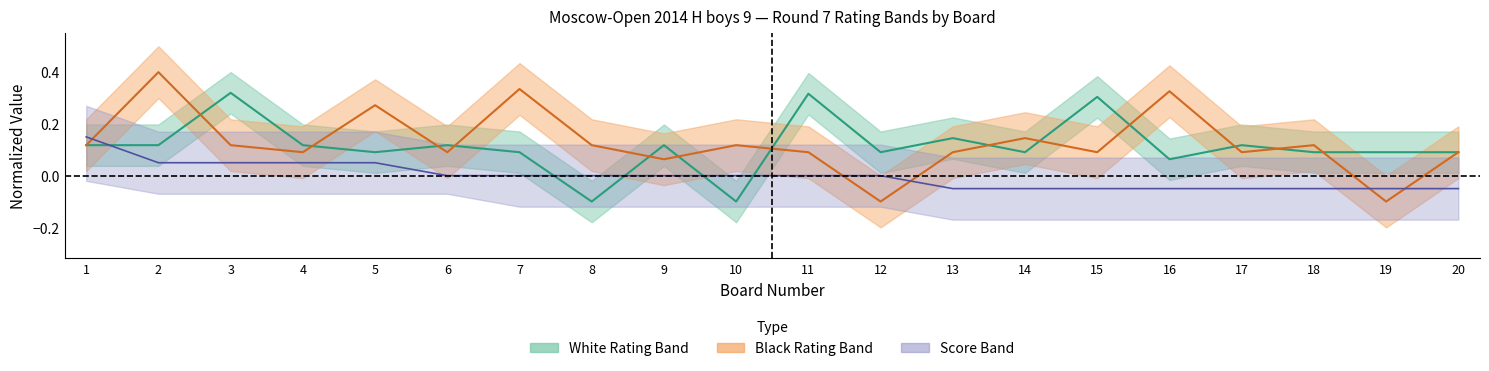

At how many categories does at least one series exceed 0?

20